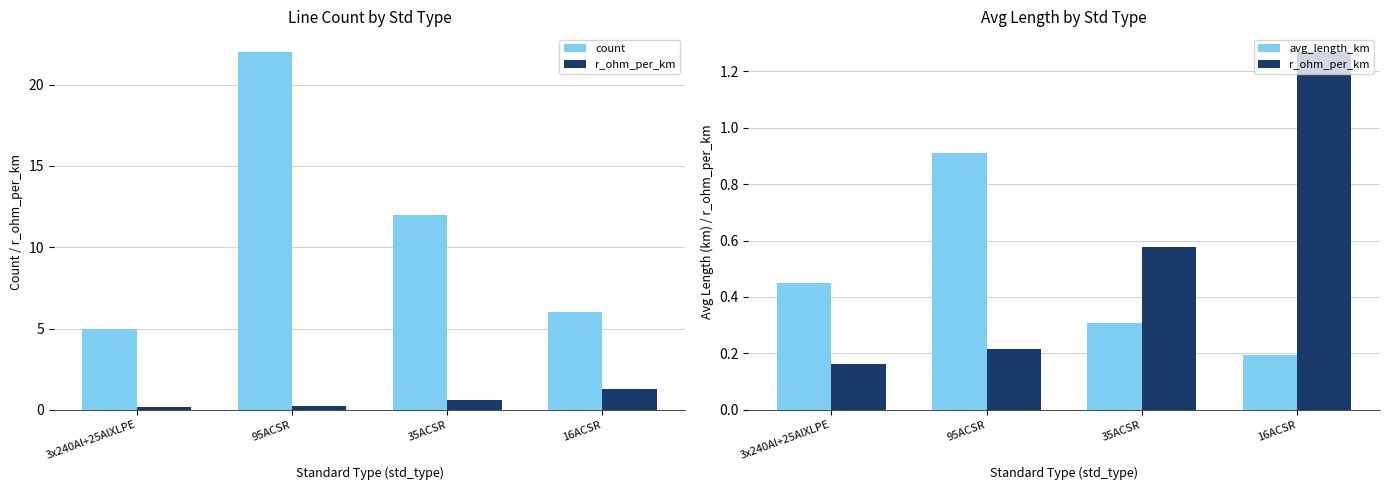

Is it true that avg_length_km equals 0.2 at 16ACSR?

True